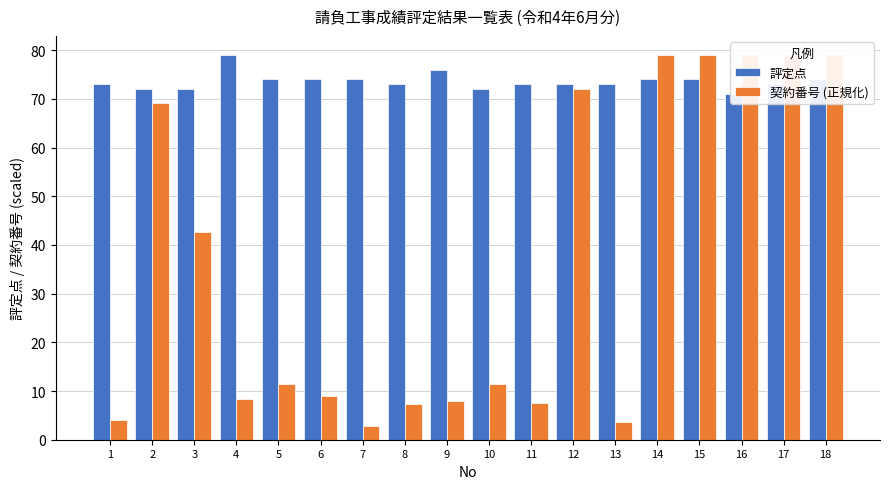

Rank the series by their maximum value, from lowest to highest.

評定点, 契約番号 (正規化)